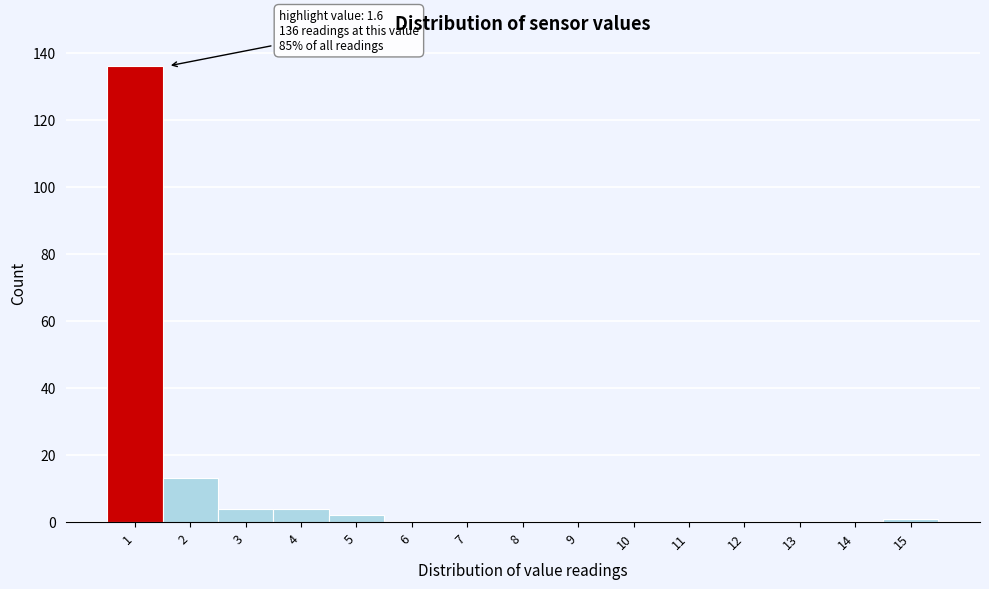

Reading left to right, what are all the values shown in this chart?

1=136	2=13	3=4	4=4	5=2	6=0	7=0	8=0	9=0	10=0	11=0	12=0	13=0	14=0	15=1